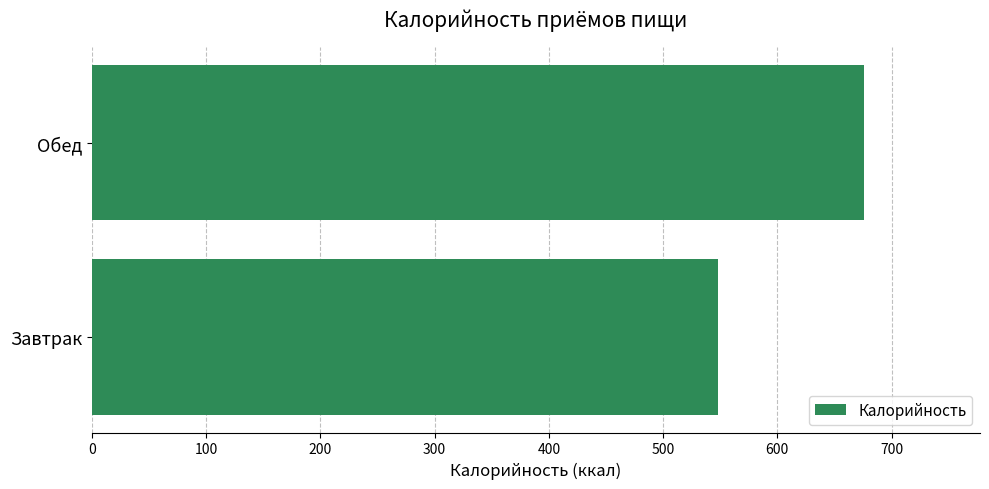

List the labels in order of value, largest first.

Обед, Завтрак